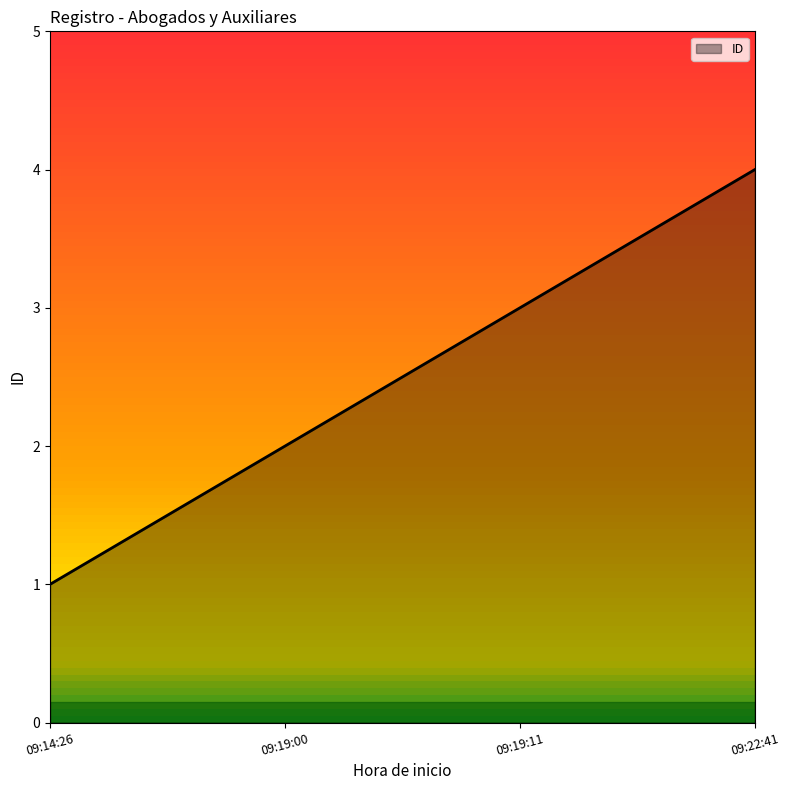

Which category has the highest value across all series?

09:22:41